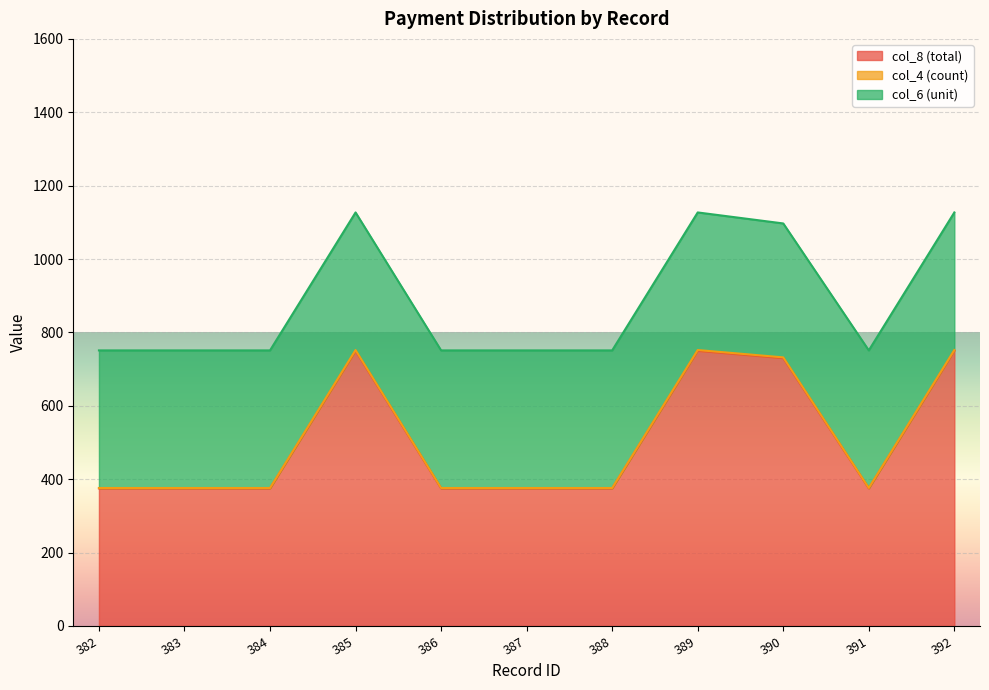

True or false: col_4 (count) and col_8 (total) intersect in this chart.

False